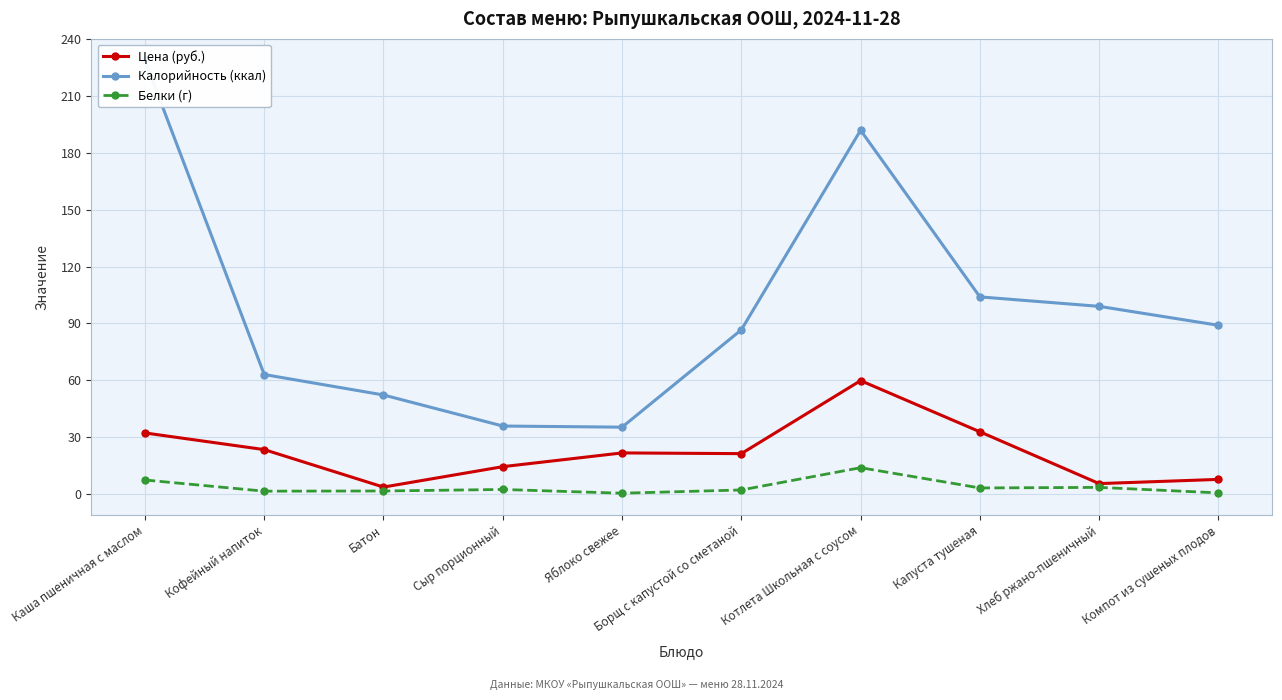

True or false: Белки (г) has more than 0 points higher than both neighbors.

True